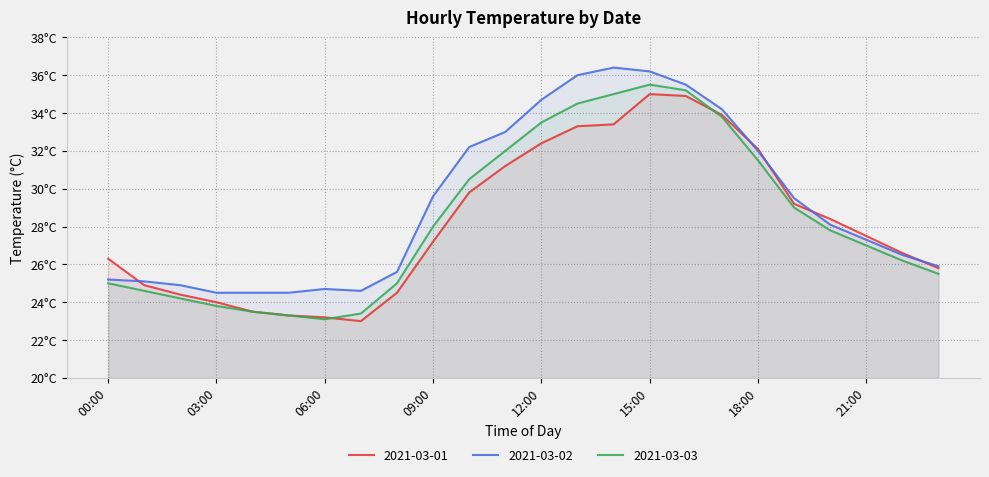

What is the difference between the 2021-03-03 values at 05:00 and 19:00?

5.7